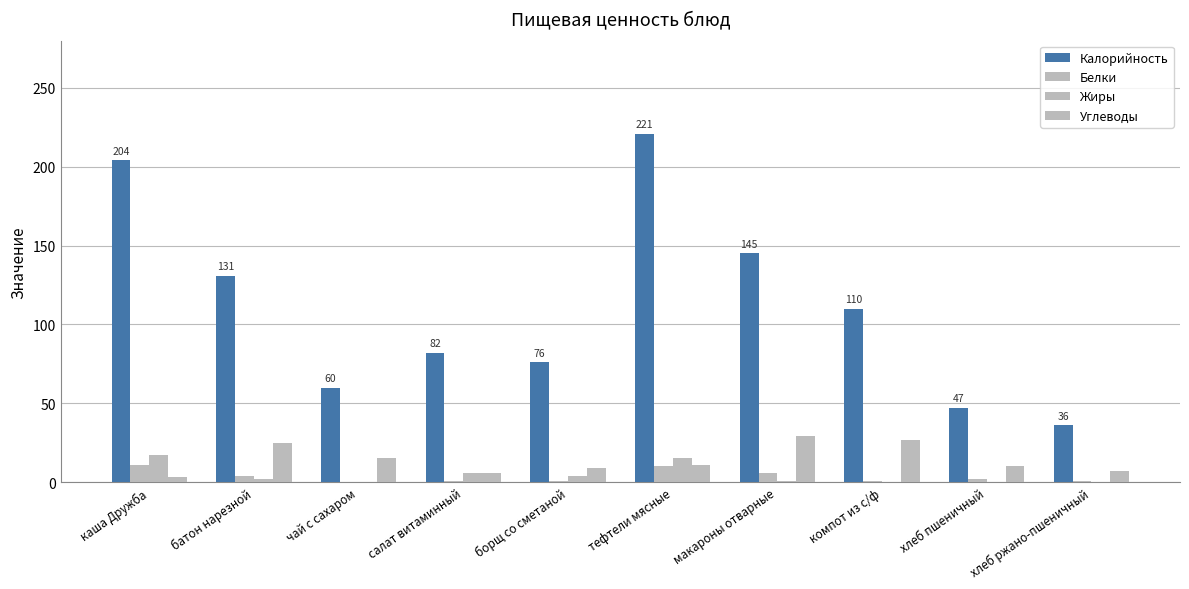

At how many categories does at least one series exceed 56?

8